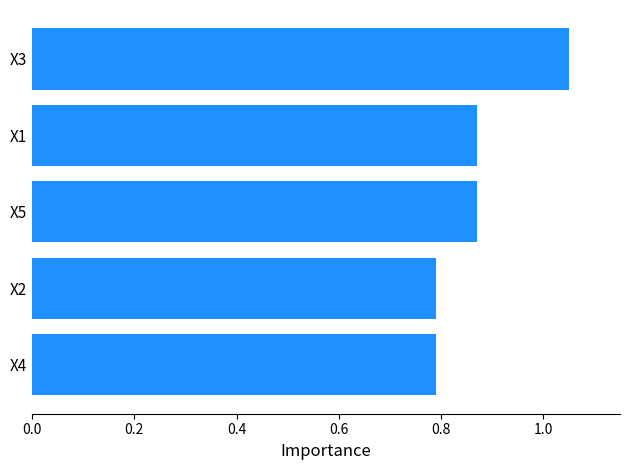

What position from the top is X4?

5